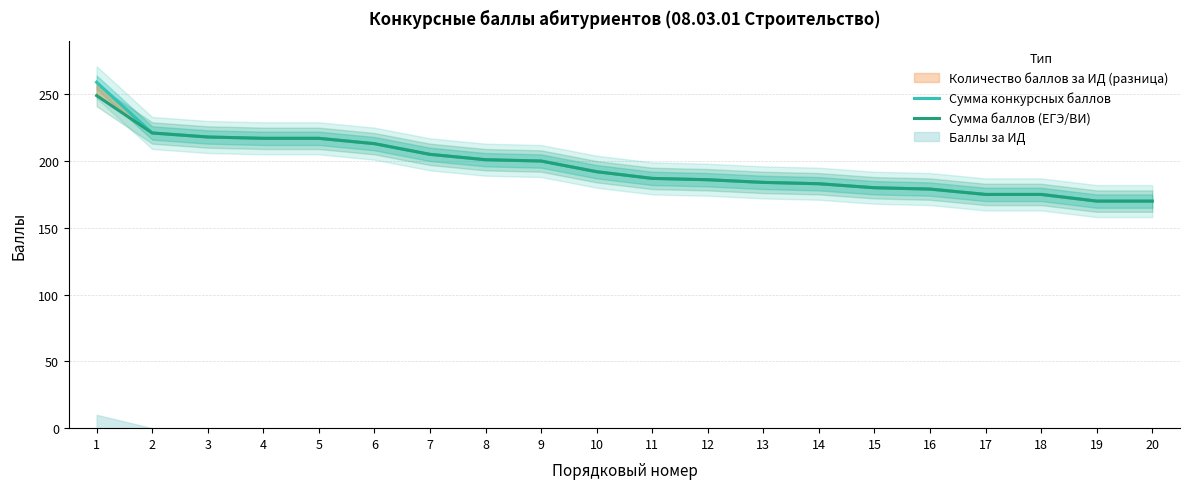

True or false: Сумма конкурсных баллов and Сумма баллов (ЕГЭ/ВИ) intersect in this chart.

False